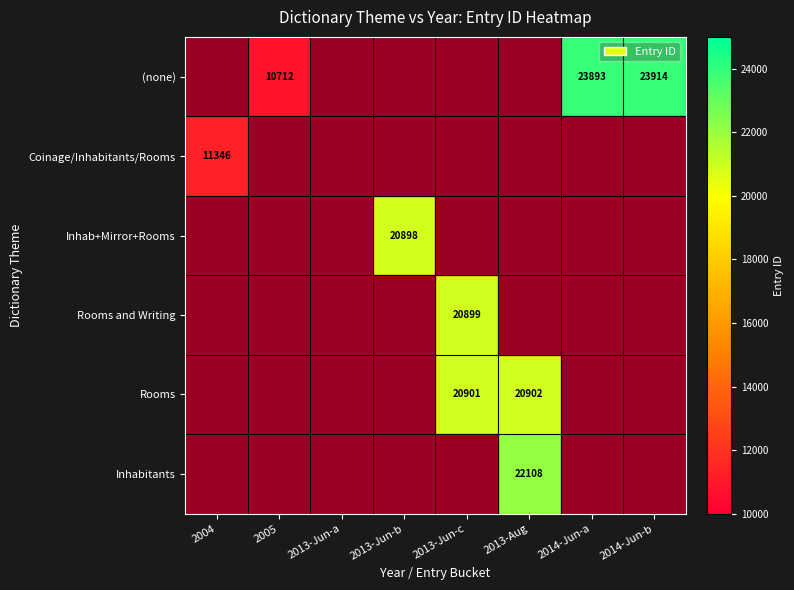

What is the difference between the (none) values at 2005 and 2014-Jun-a?

13181